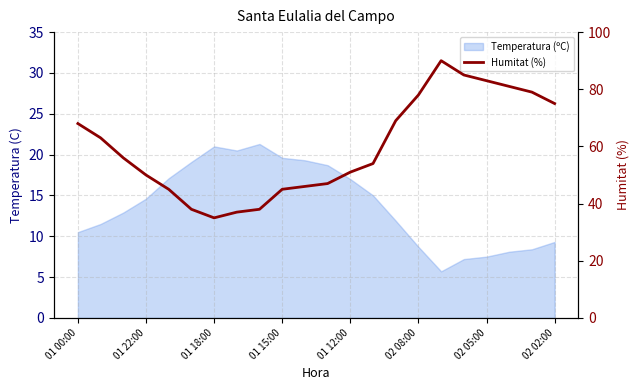

True or false: the data shows 25 at 01 22:00.

False